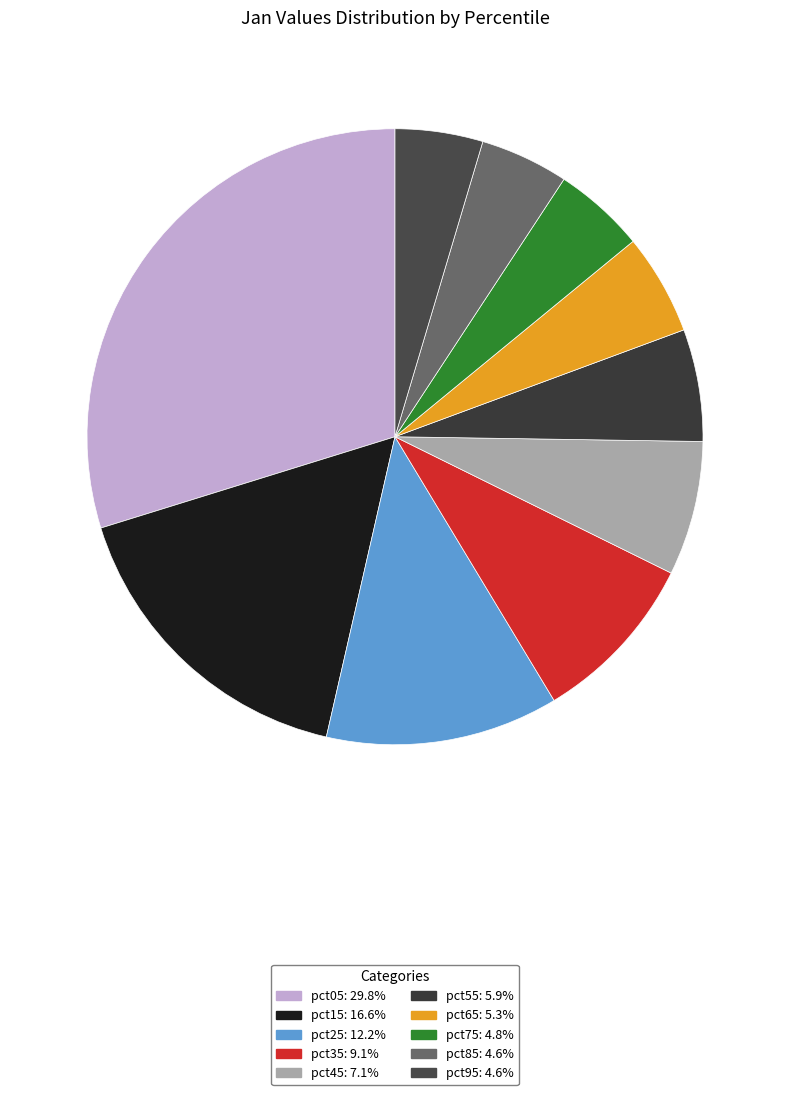

Count the number of slices in the pie.

10